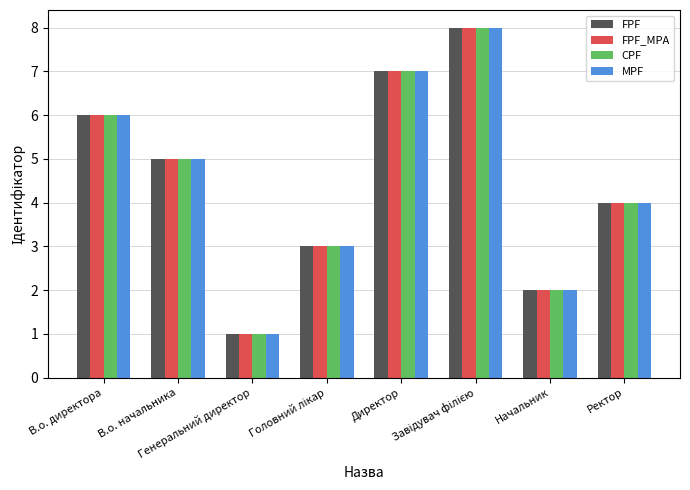

Reading right to left, transcribe all the data shown in this chart.

FPF: 4	2	8	7	3	1	5	6
FPF_MPA: 4	2	8	7	3	1	5	6
CPF: 4	2	8	7	3	1	5	6
MPF: 4	2	8	7	3	1	5	6